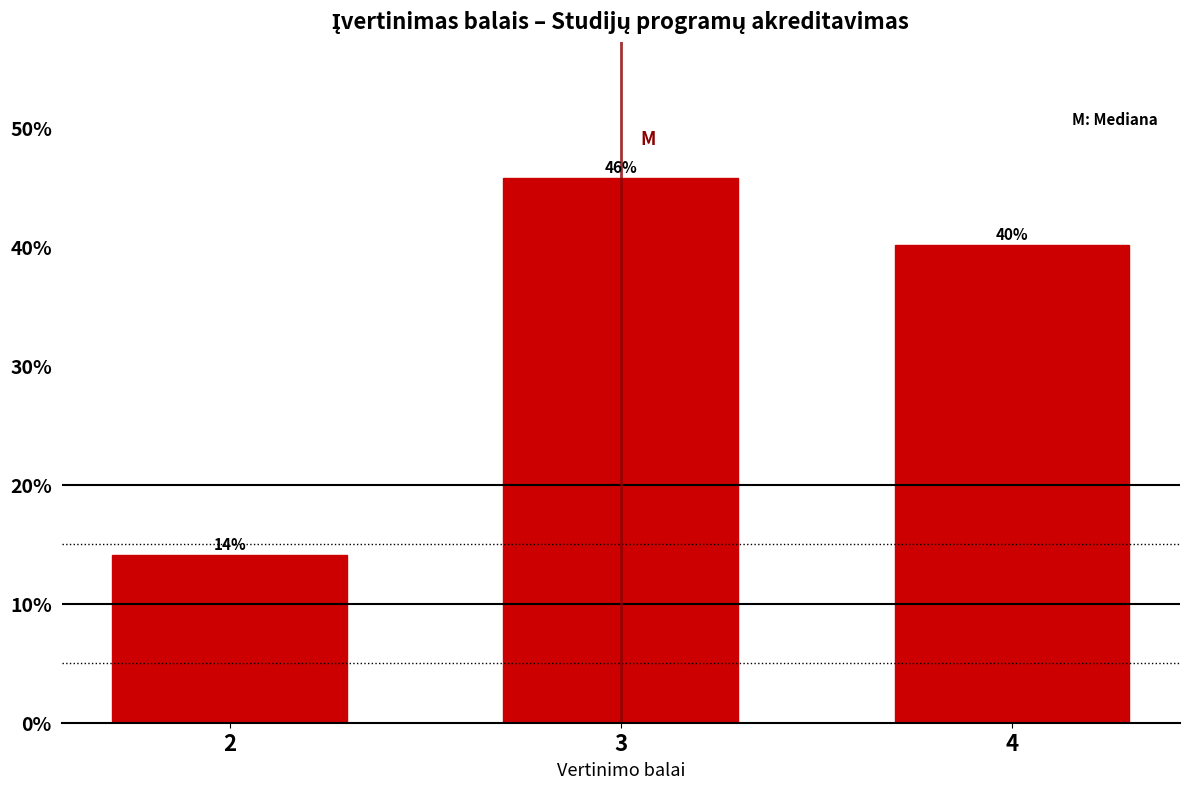

Is it true that the value at 2 is 9.4?

False